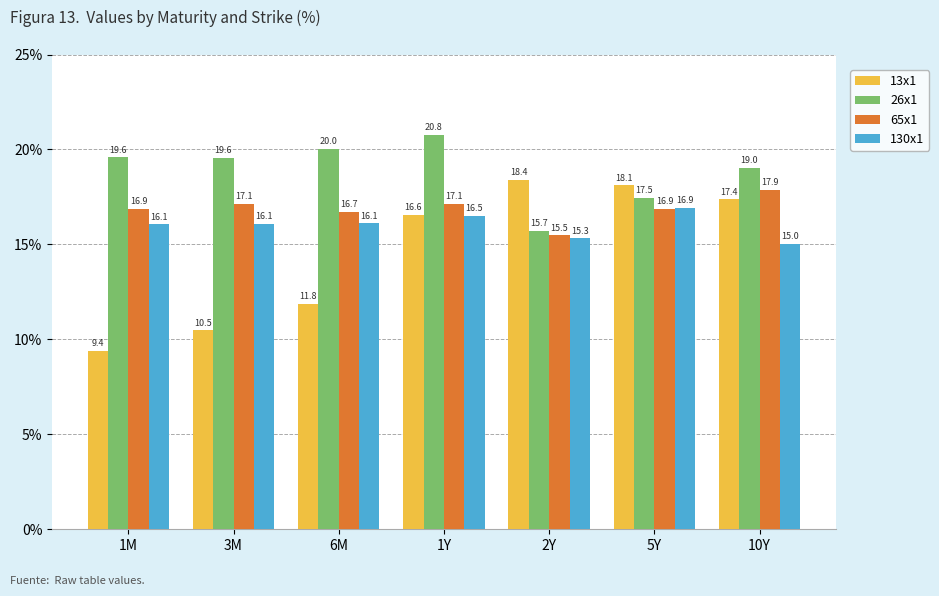

What is the difference between the highest and lowest values at 6M?

8.2